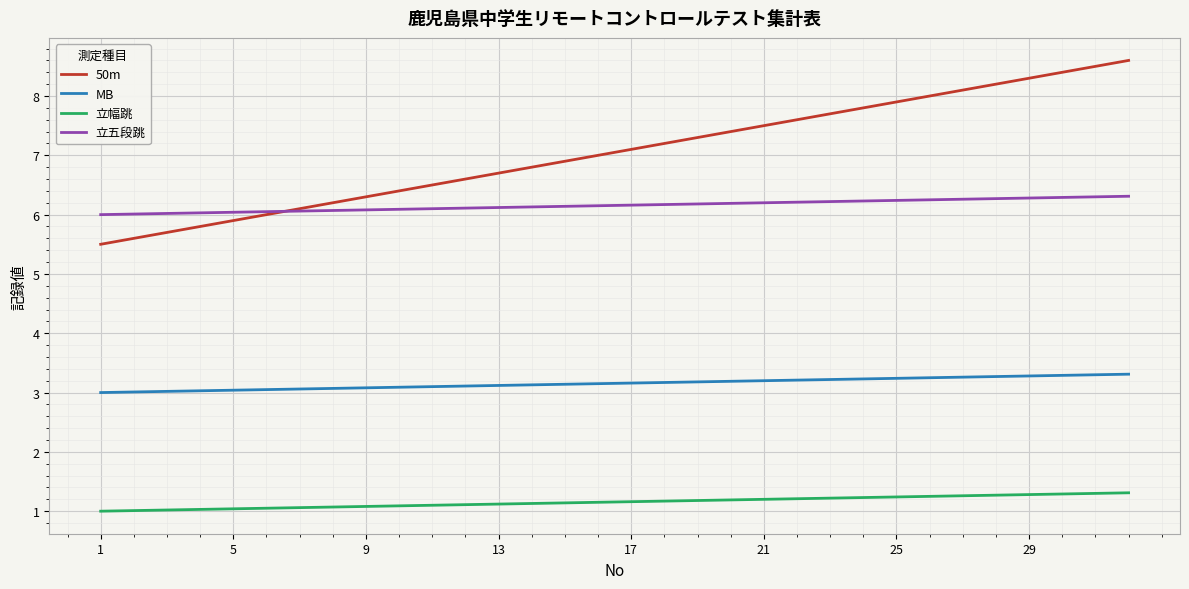

List the series in order of their overall mean, highest first.

50m, 立五段跳, MB, 立幅跳